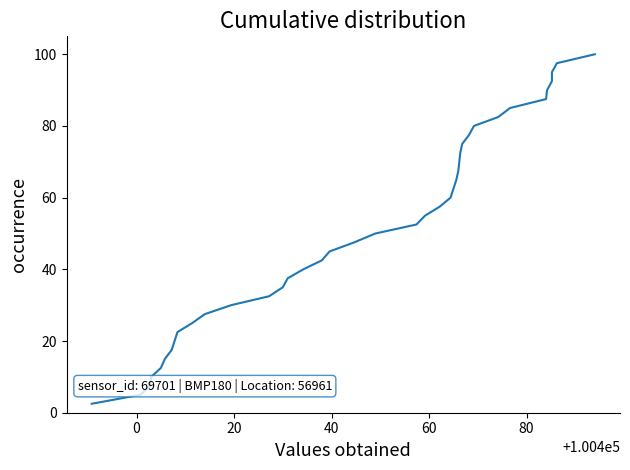

True or false: the data has more than 1 interior local peaks.

False